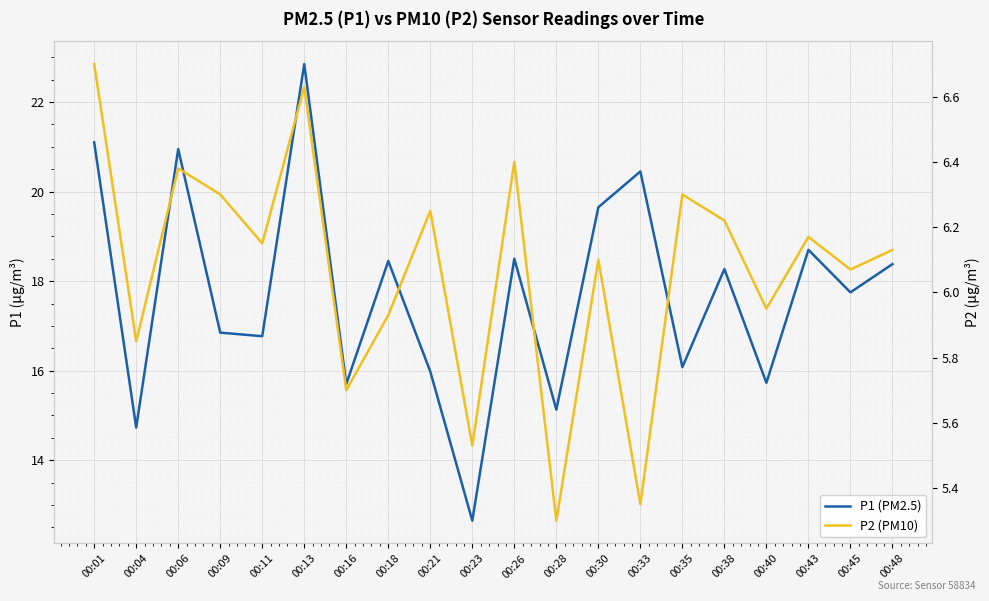

What is the smallest value displayed?

5.3